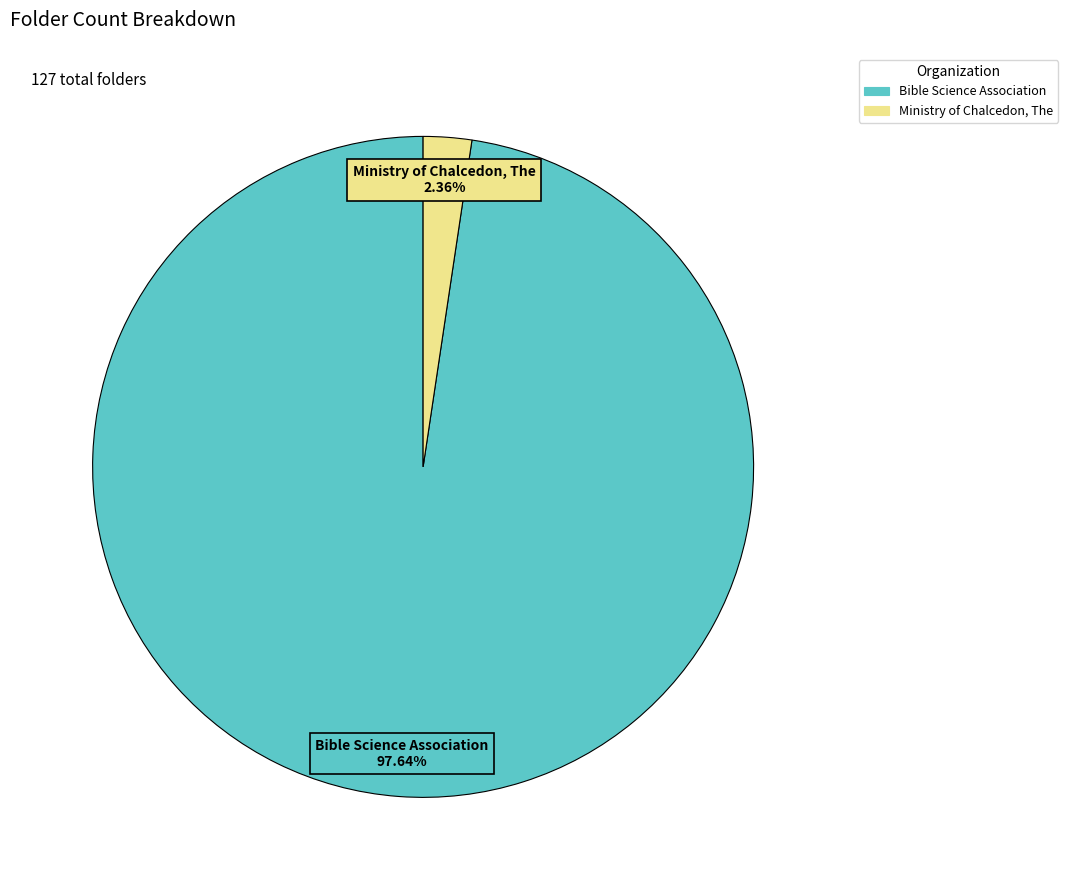

Count the number of slices in the pie.

2